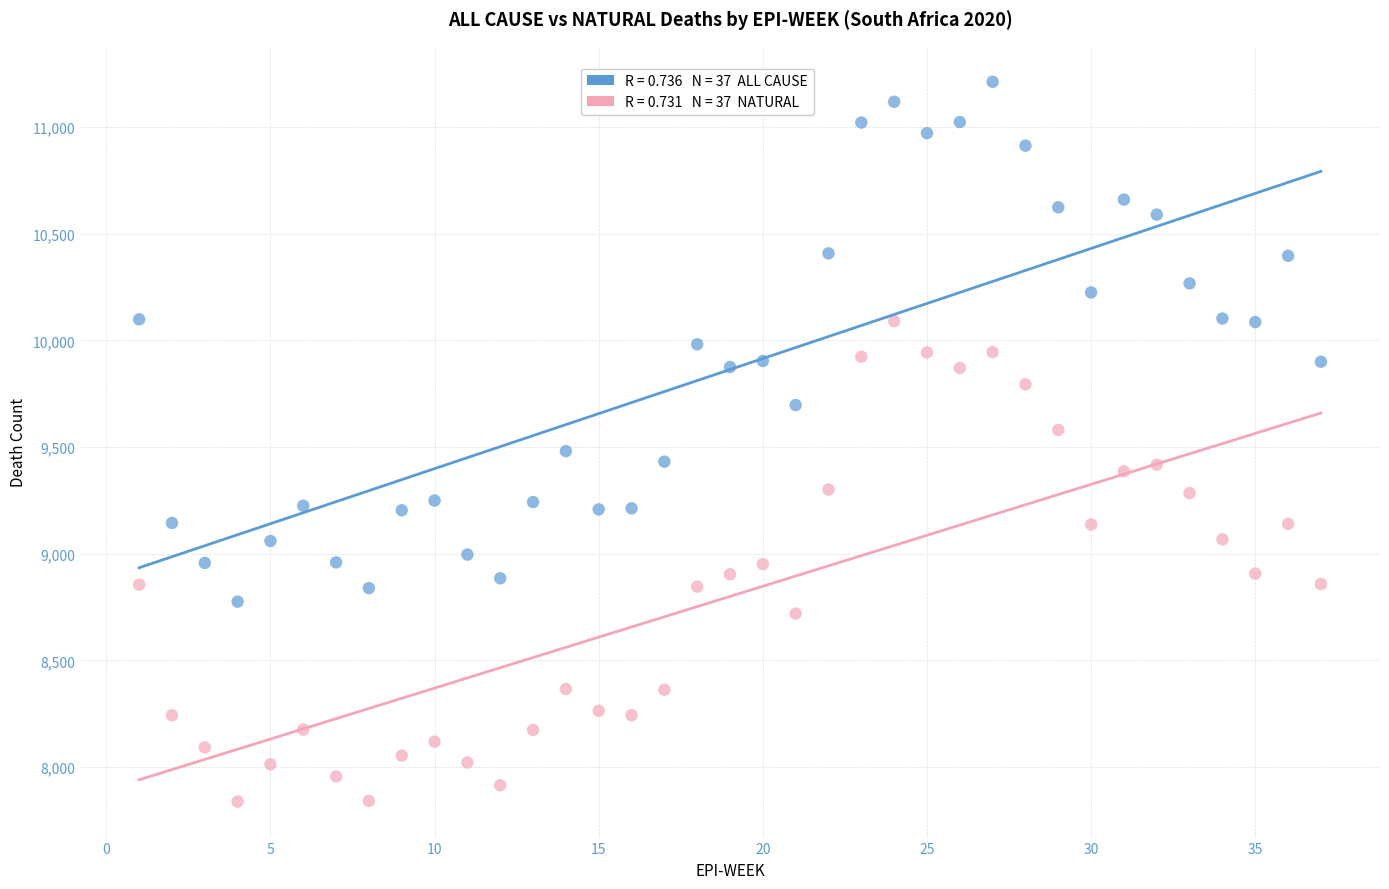

Across all data points, what is the range of Y values (max minus min)?

3374.3